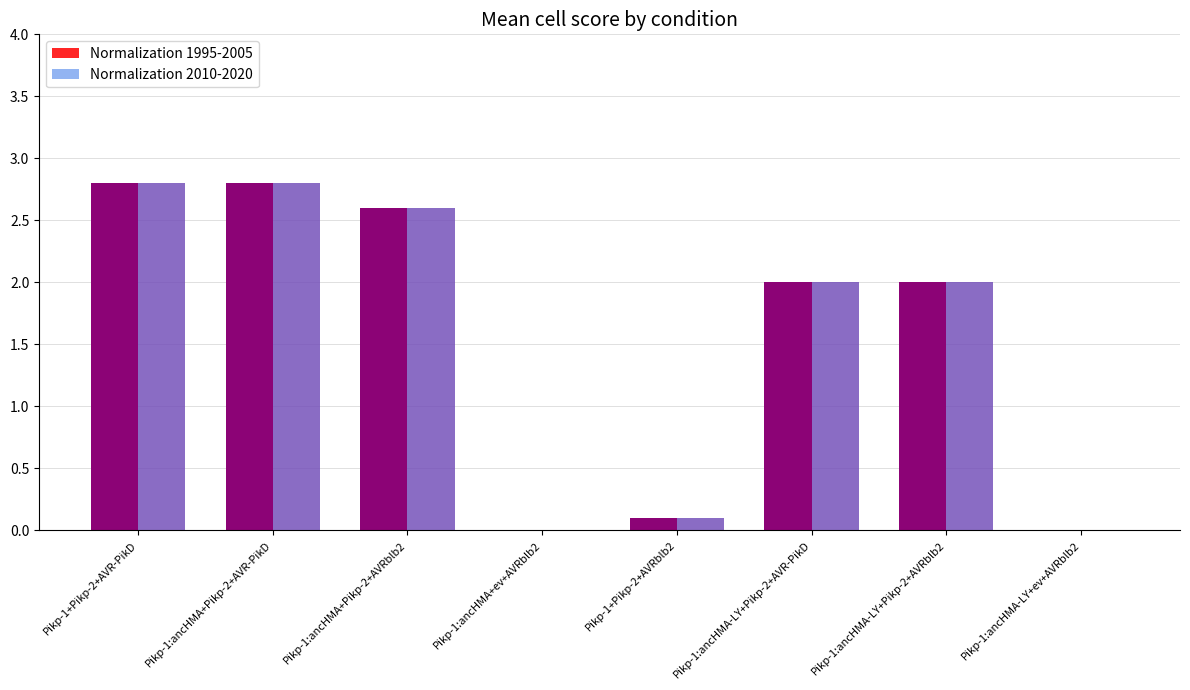

How many data points in Normalization 2010-2020 are above 2?

3